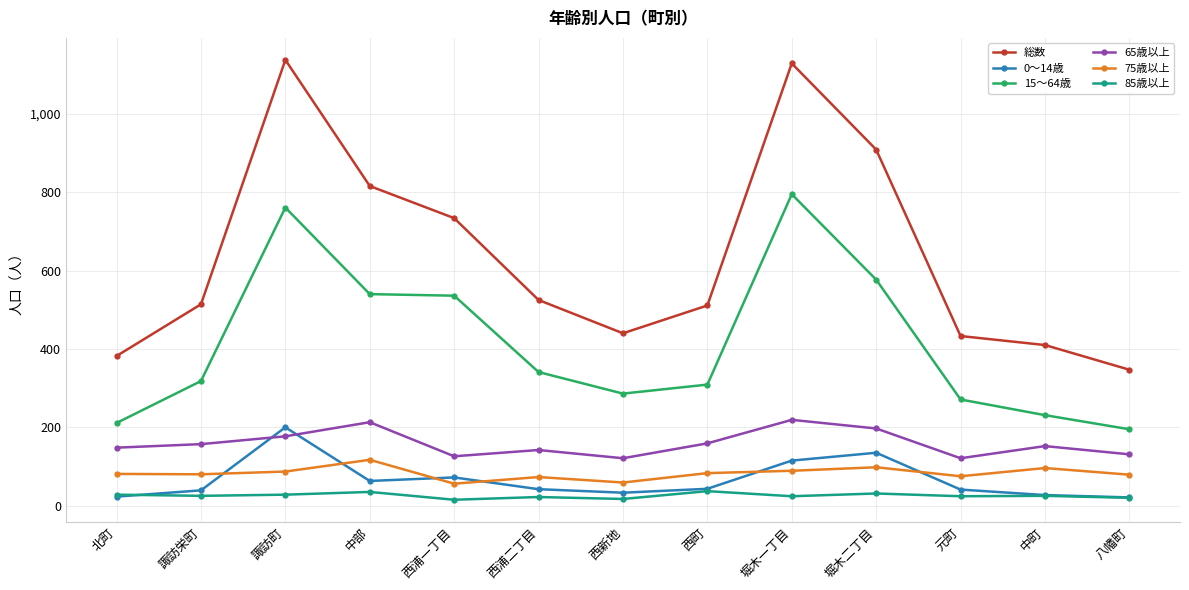

What is the difference between the maximum and minimum values in the 0～14歳 series?

179